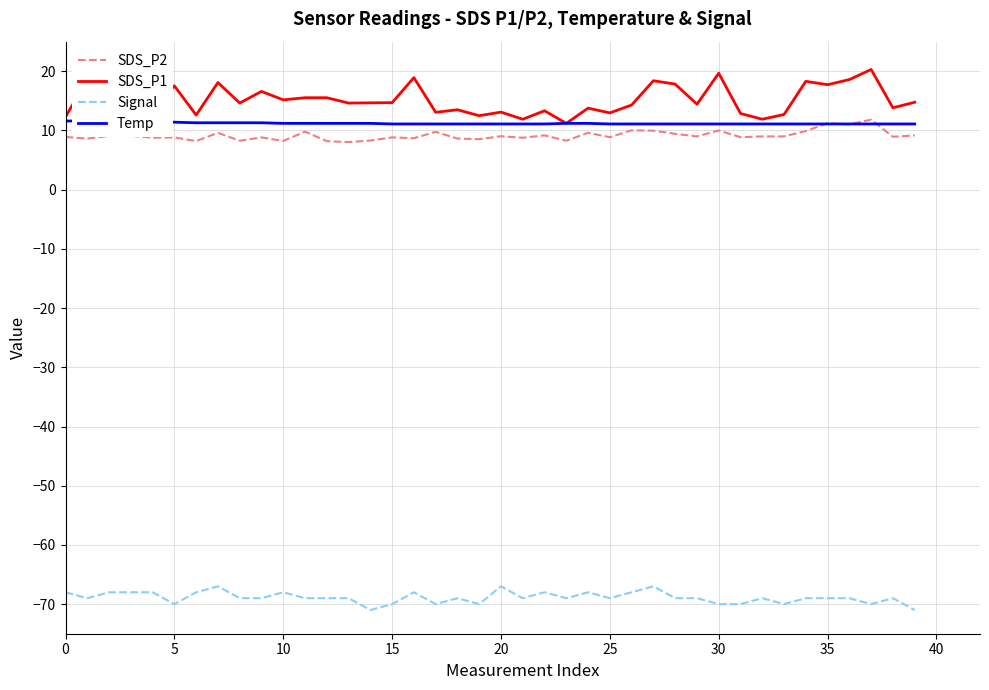

True or false: SDS_P2 has more than 0 interior local peaks.

True